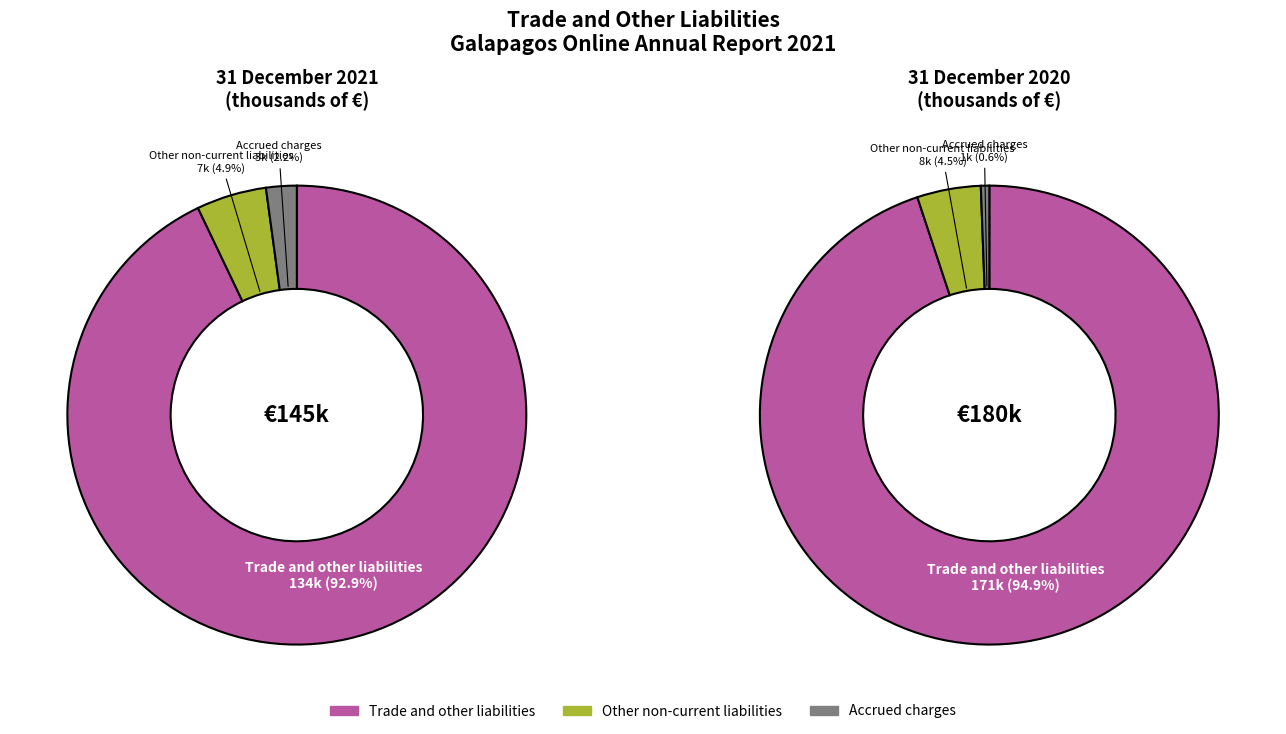

What is the smallest slice in the pie chart?

Accrued charges